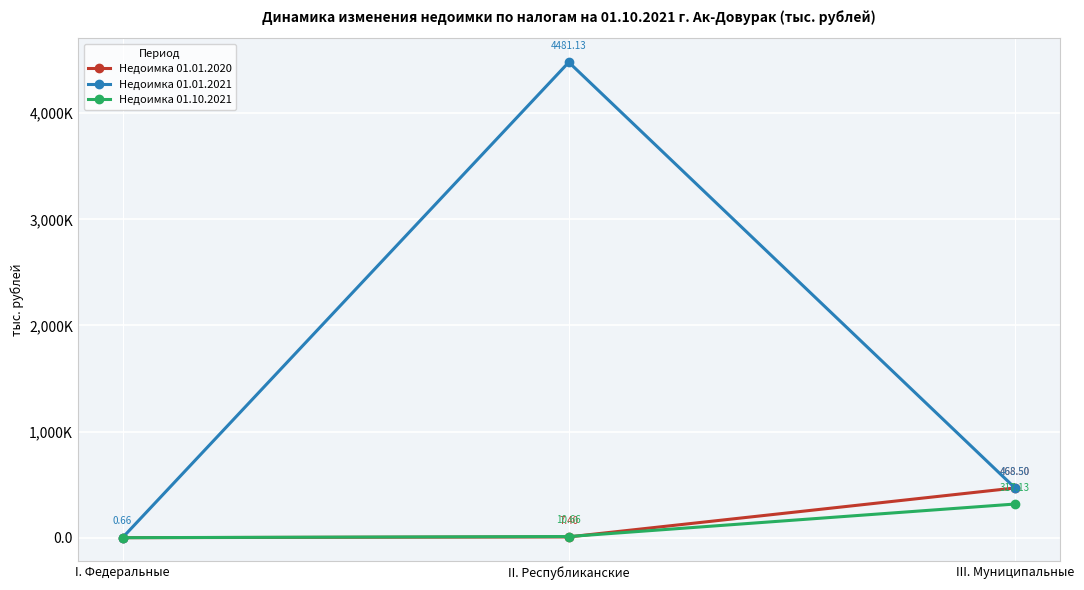

Which has a higher value, II. Республиканские or I. Федеральные?

II. Республиканские